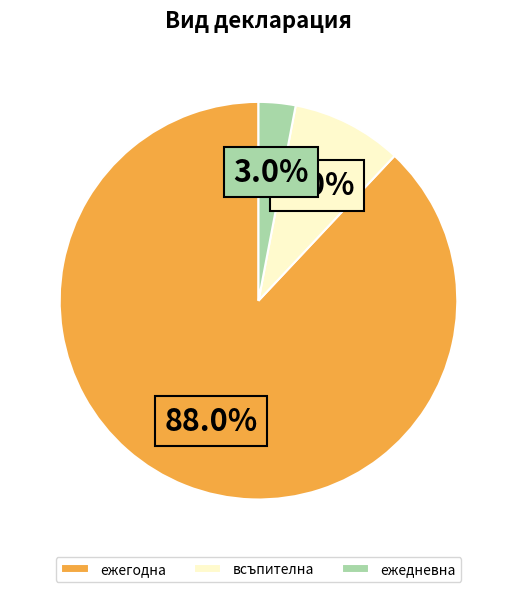

Is it true that ежегодна is 74% of the pie?

False